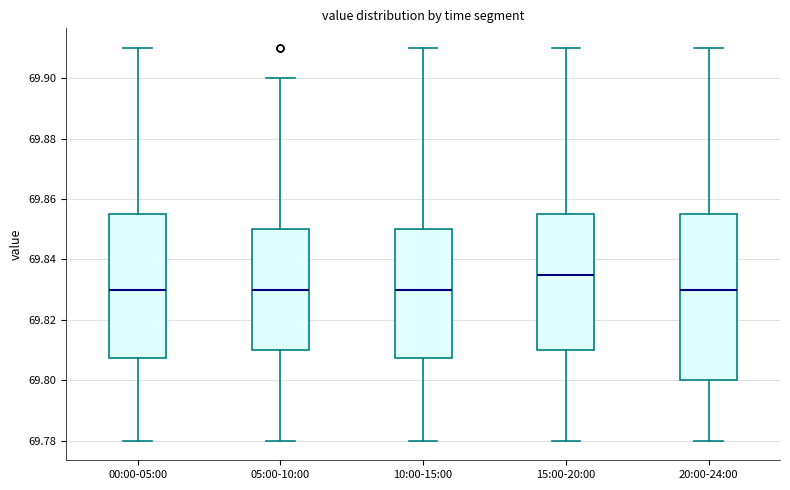

Reading left to right, read every box against the y-axis: the position of its median line, the range the box covers, and the ends of its whiskers. The values are not printed on the chart, so give them approximately, as read against the axis.

00:00-05:00: median 69.830, box 69.808 to 69.856, whiskers 69.780 to 69.910
05:00-10:00: median 69.830, box 69.810 to 69.850, whiskers 69.780 to 69.900
10:00-15:00: median 69.830, box 69.808 to 69.850, whiskers 69.780 to 69.910
15:00-20:00: median 69.836, box 69.810 to 69.856, whiskers 69.780 to 69.910
20:00-24:00: median 69.830, box 69.800 to 69.856, whiskers 69.780 to 69.910